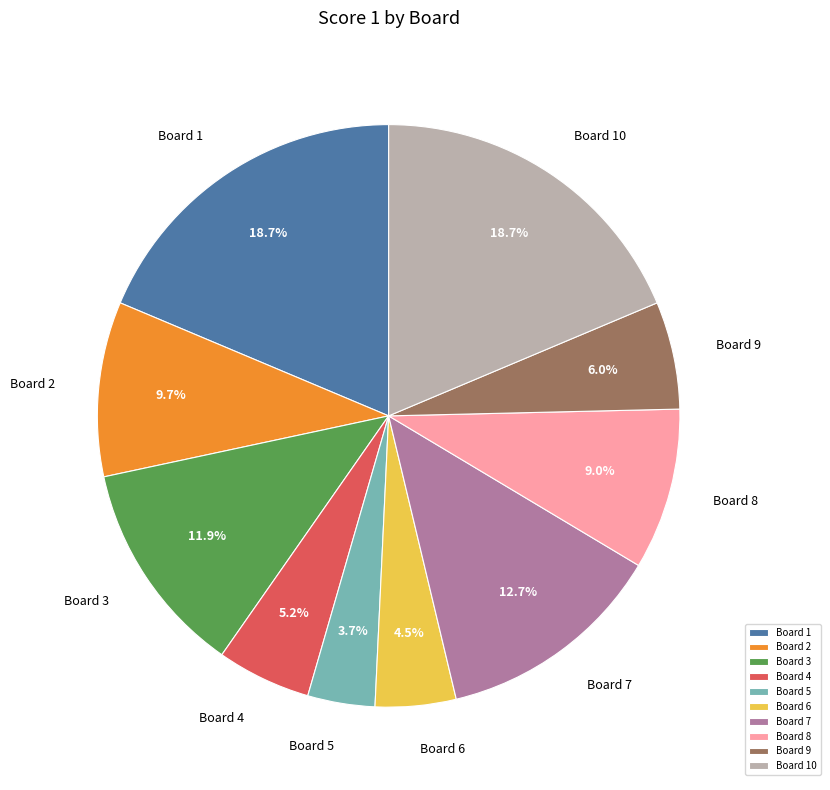

How much of the chart is everything except Board 10?

81.3%